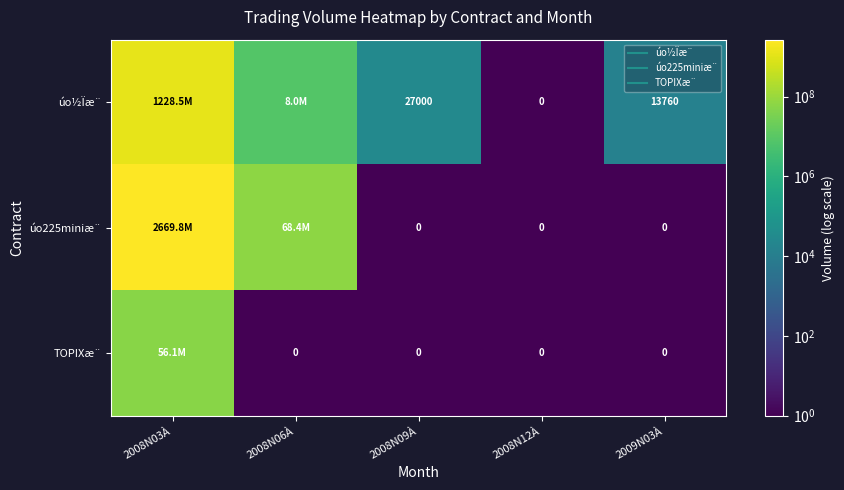

Which category has the highest value in the úo225miniæ¨ series?

2008N03À